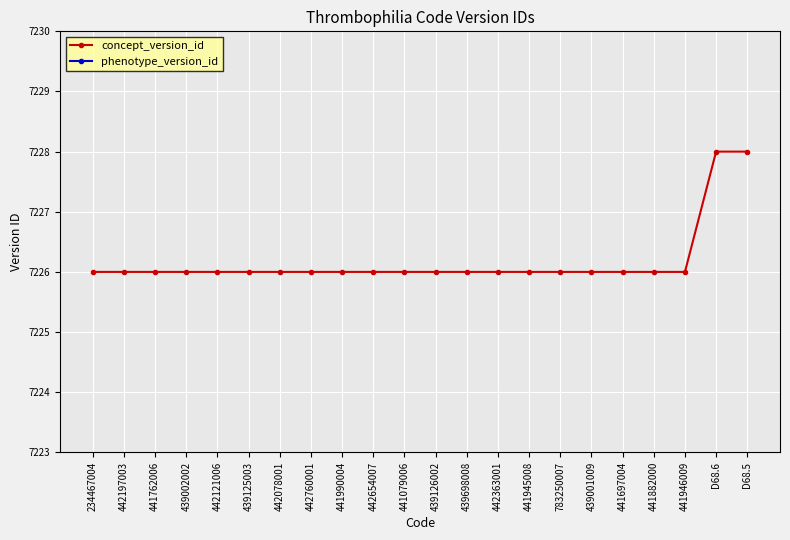

Between 439002002 and 439126002, which series saw the biggest shift?

concept_version_id